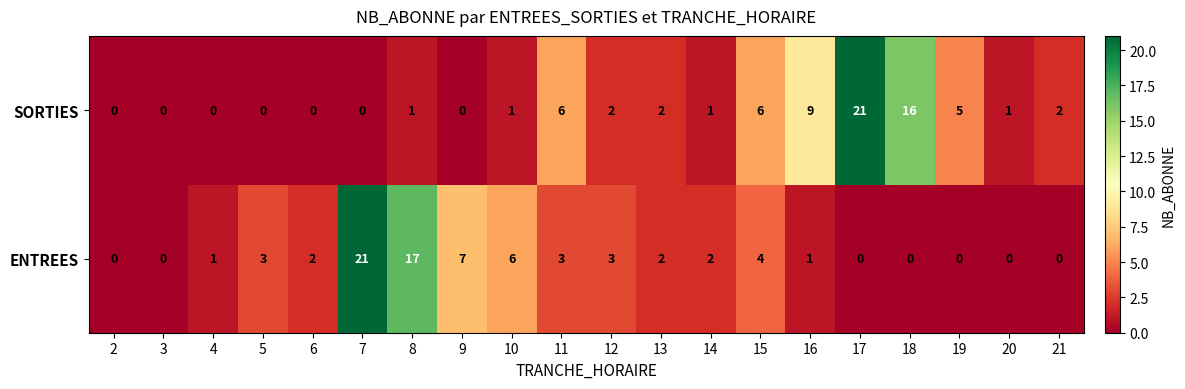

Which series changed the most between 9 and 21?

ENTREES